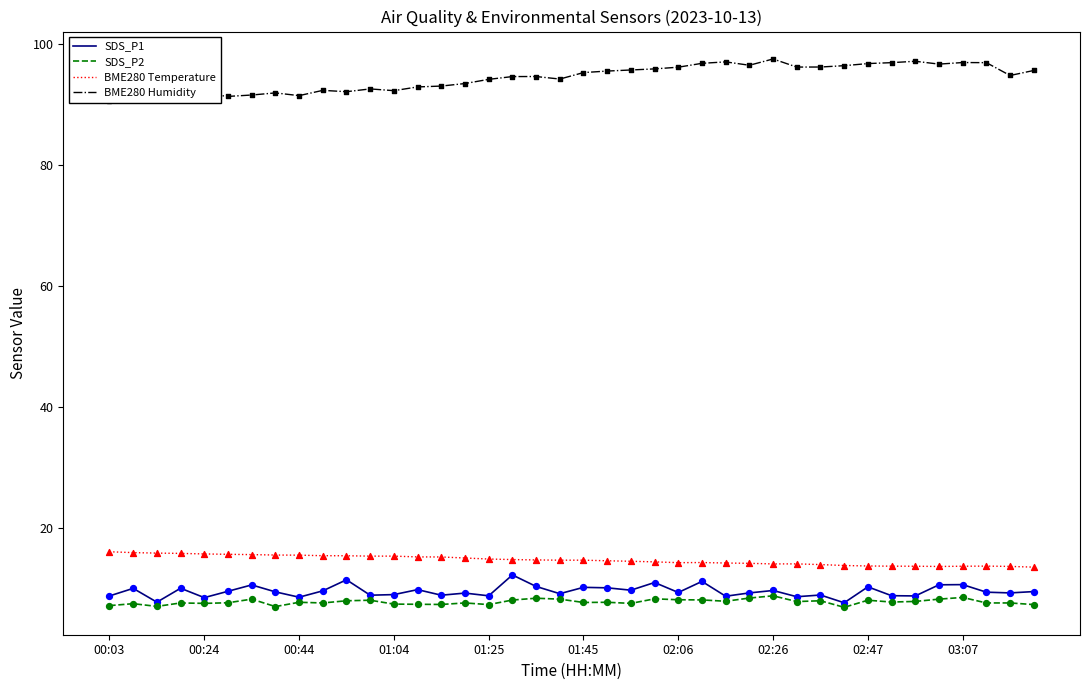

True or false: BME280 Temperature and SDS_P2 intersect in this chart.

False